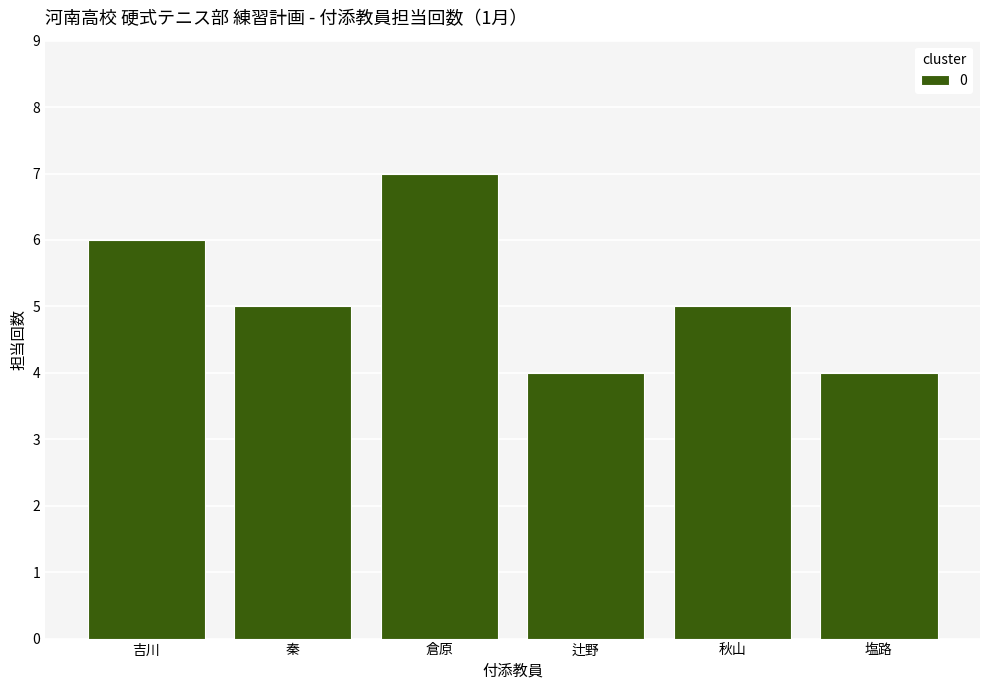

Which category has the highest value across all series?

倉原